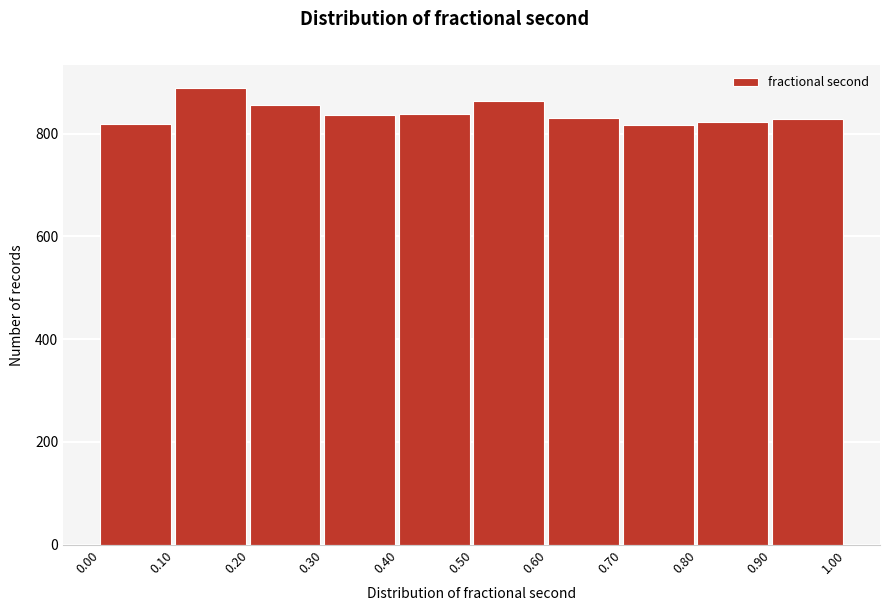

Reading left to right, transcribe this chart: for each bar, give the range it covers on the x-axis and its height. The values are not printed on the chart, so give them approximately, as read against the axis.

0.00 to 0.10: 820
0.10 to 0.20: 880
0.20 to 0.30: 860
0.30 to 0.40: 840
0.40 to 0.50: 840
0.50 to 0.60: 860
0.60 to 0.70: 840
0.70 to 0.80: 820
0.80 to 0.90: 820
0.90 to 1.00: 820